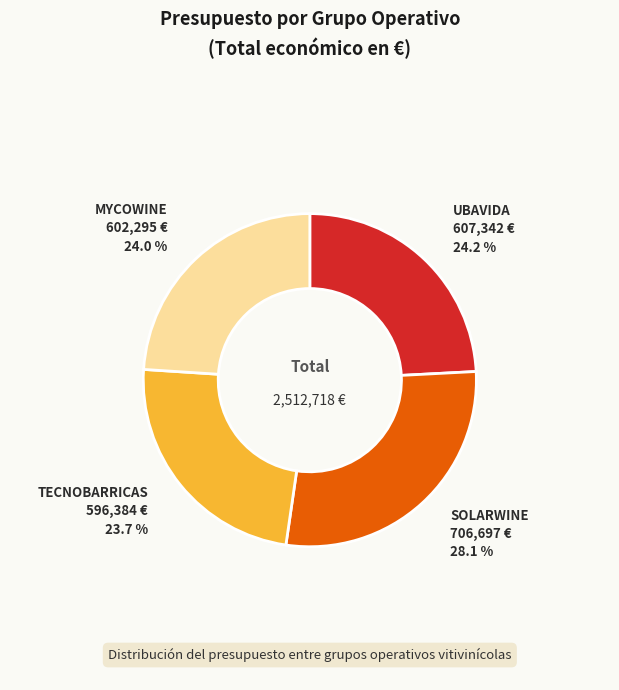

Is there a majority slice in this chart?

No